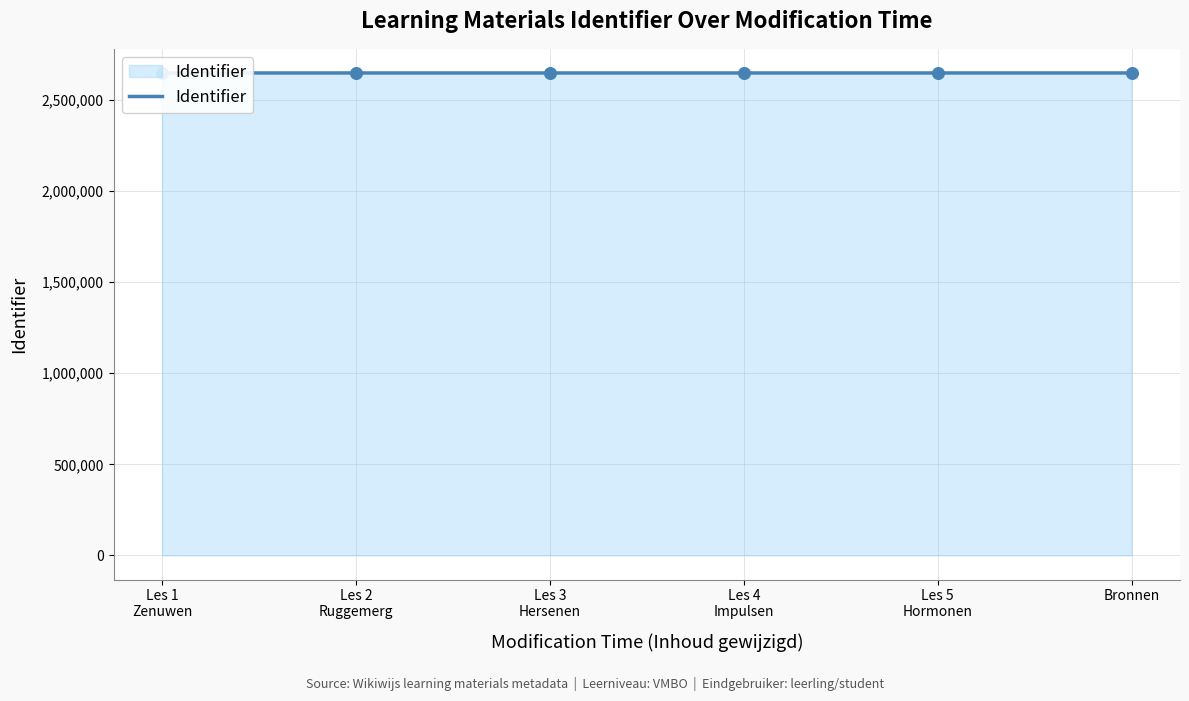

What is the ratio of the value at Les 4
Impulsen to the value at Les 1
Zenuwen?

1.0